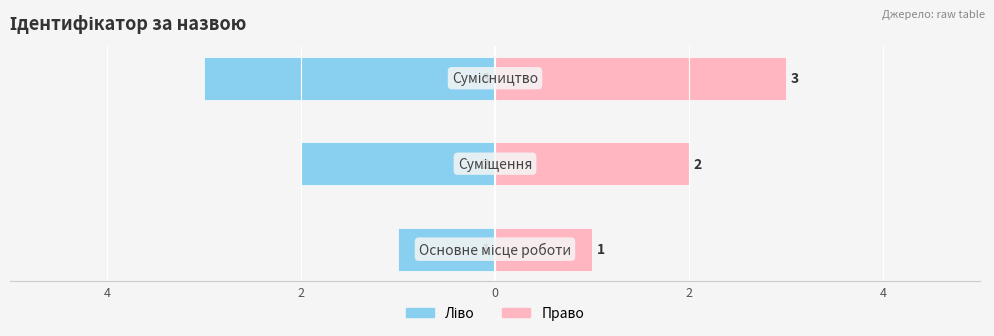

Reading right to left, transcribe all the data shown in this chart.

Ідентифікатор (ліво): 2=-3	4=-2	6=-1
Ідентифікатор (право): 2=3	4=2	6=1